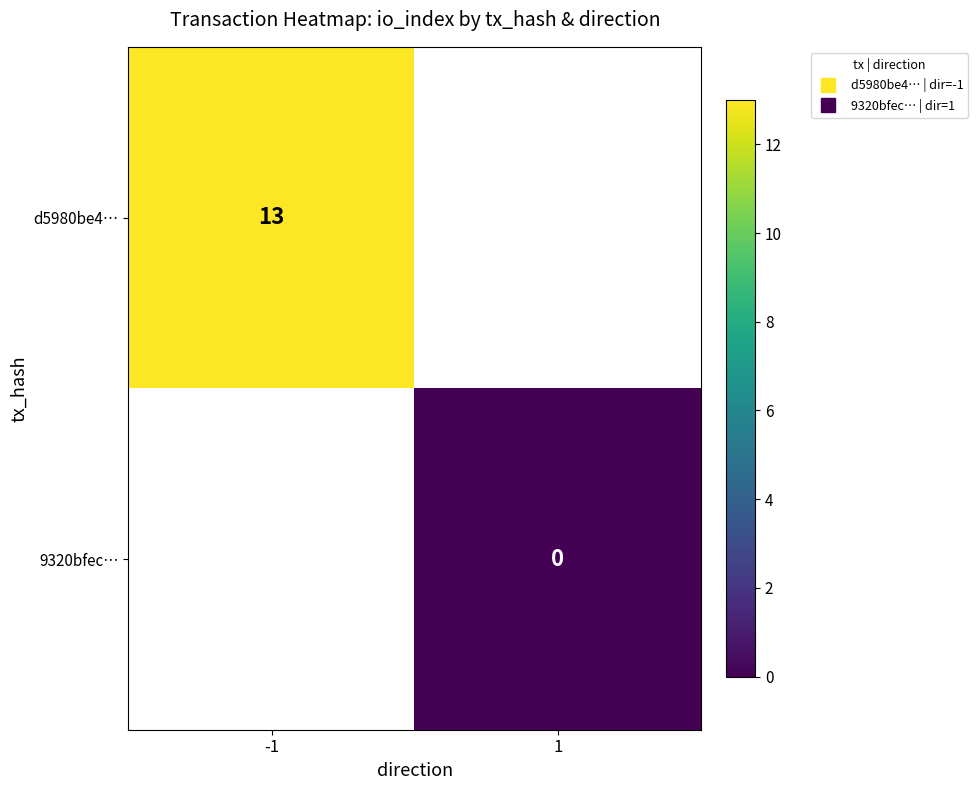

Count the number of categories in the chart.

2